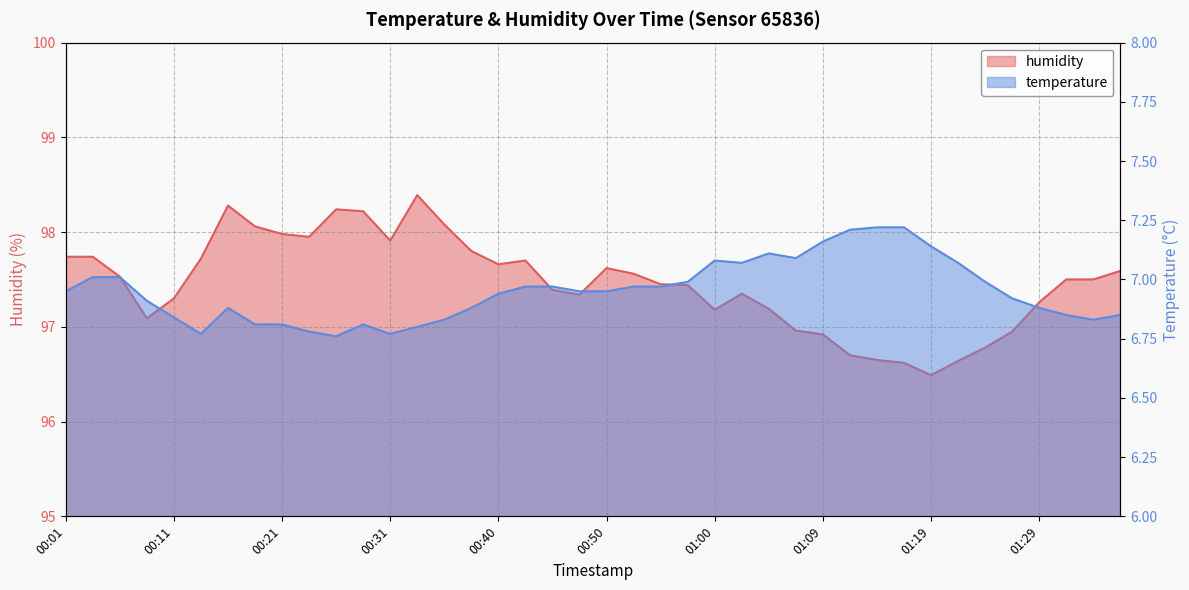

Which category has the highest value in the temperature series?

01:14